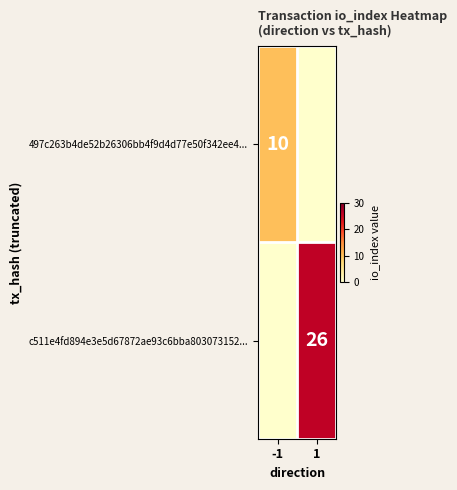

Is the value of c511e4fd894e3e5d67872ae93c6bba803073152... at 1 greater than the value of 497c263b4de52b26306bb4f9d4d77e50f342ee4... at -1?

Yes